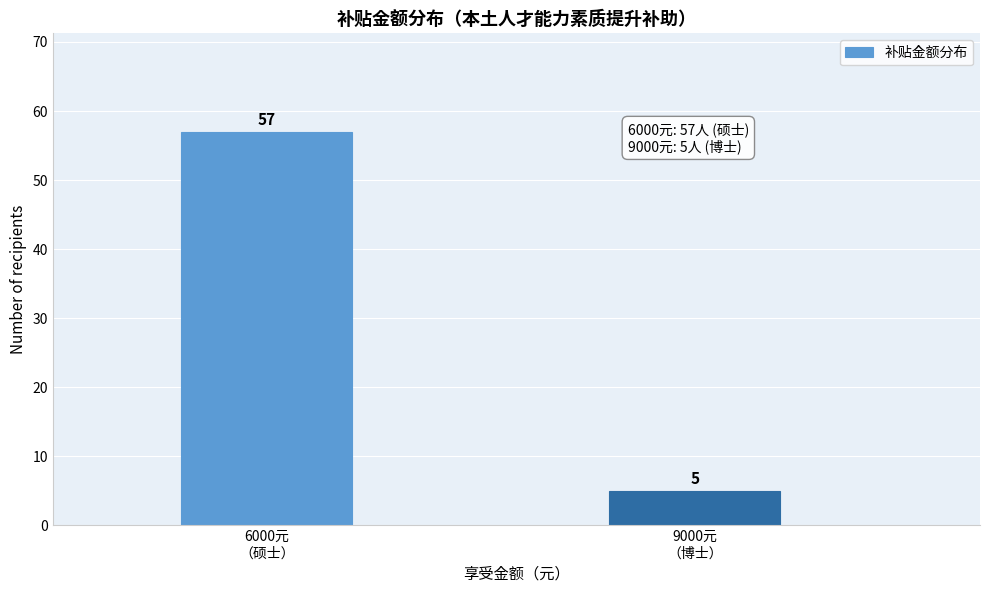

Reading left to right, transcribe all the data shown in this chart.

57	5